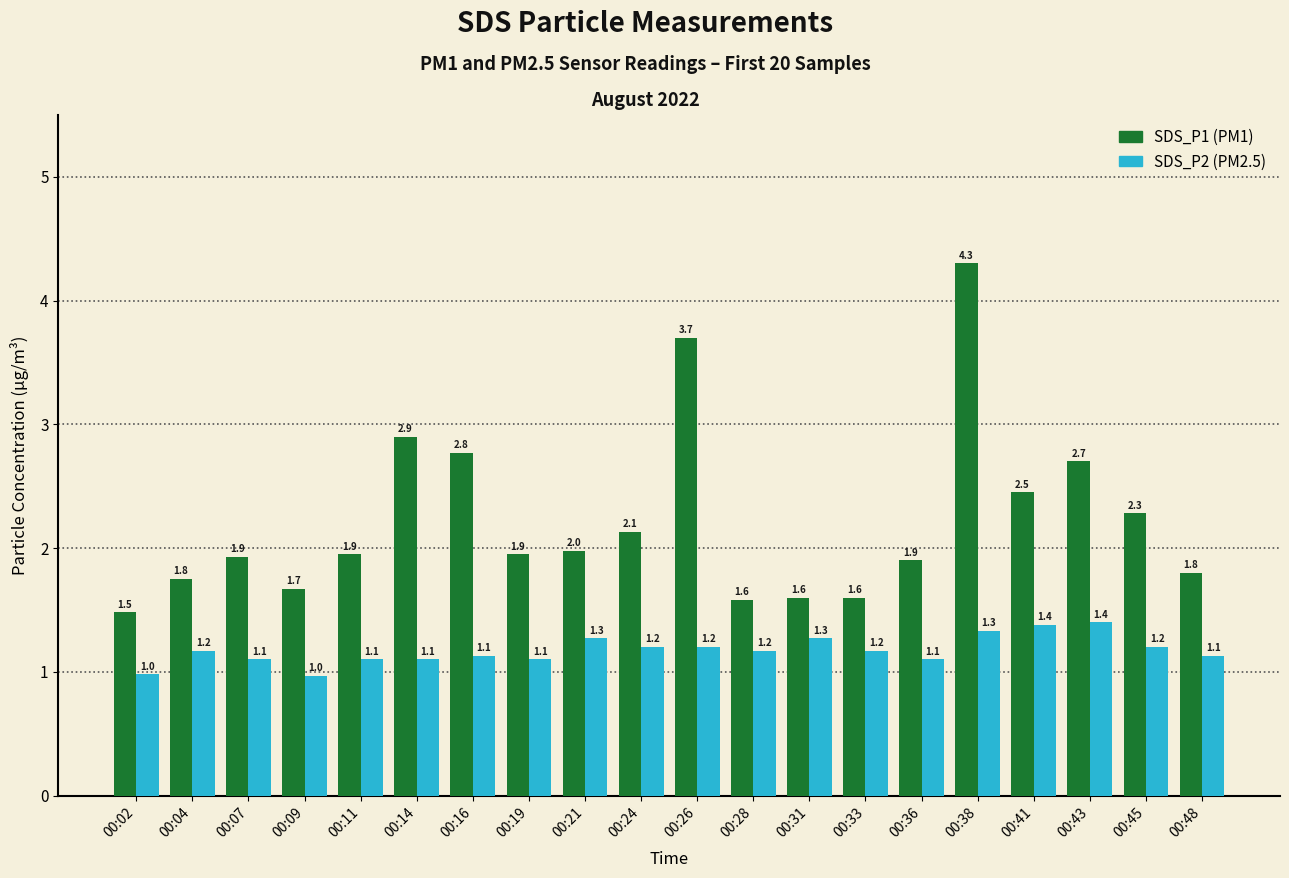

Read the SDS_P1 (PM1) value at 00:28.

1.6